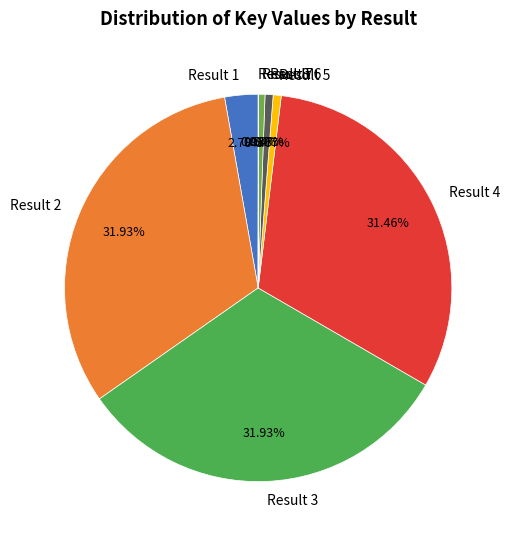

To the nearest percent, what is the average slice percentage?

12%